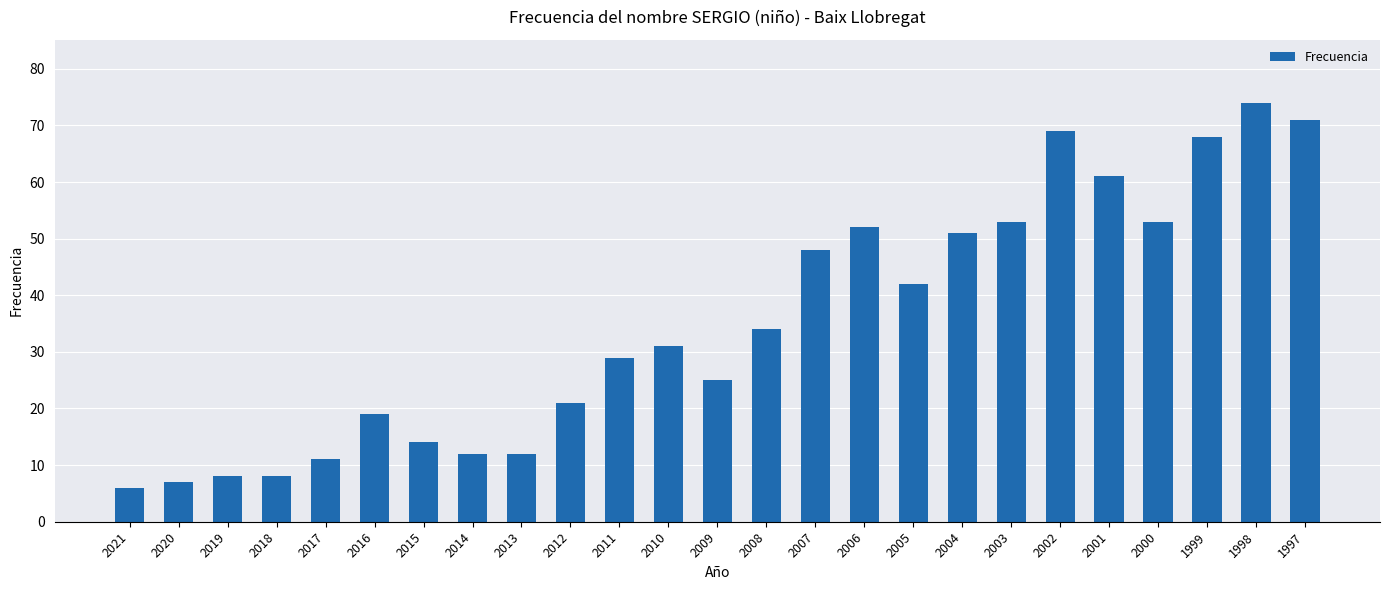

What is the ratio of the value at 1999 to the value at 2011?

2.3